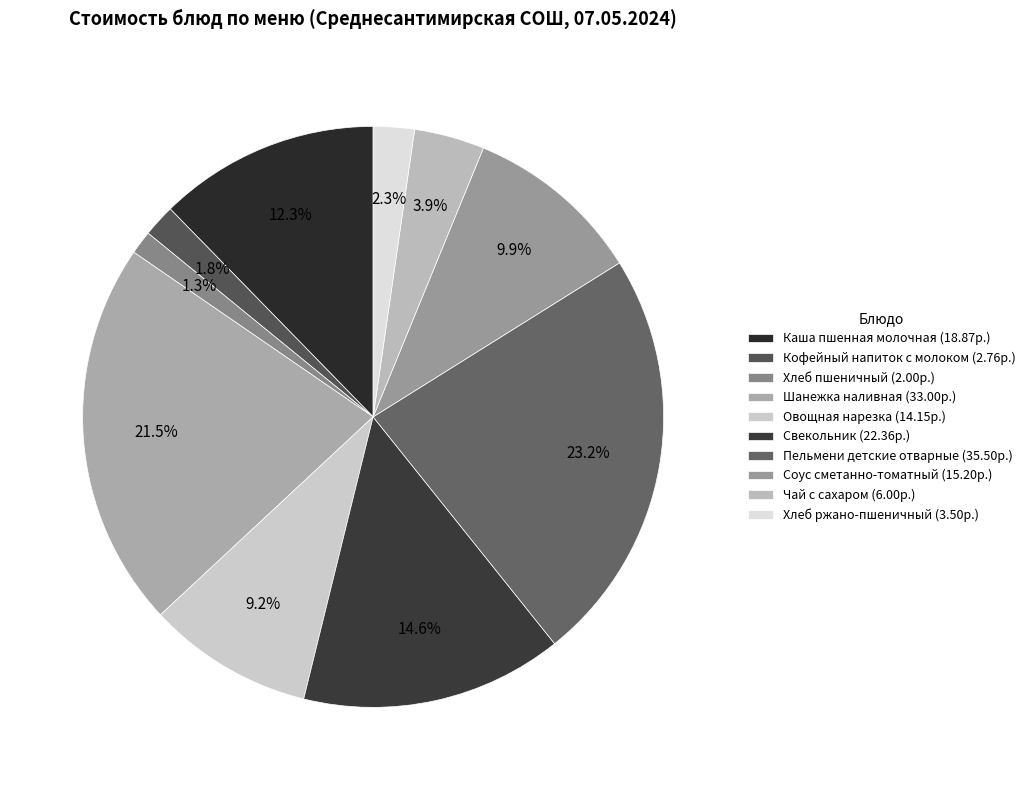

Is Чай с сахаром the majority of the pie?

No